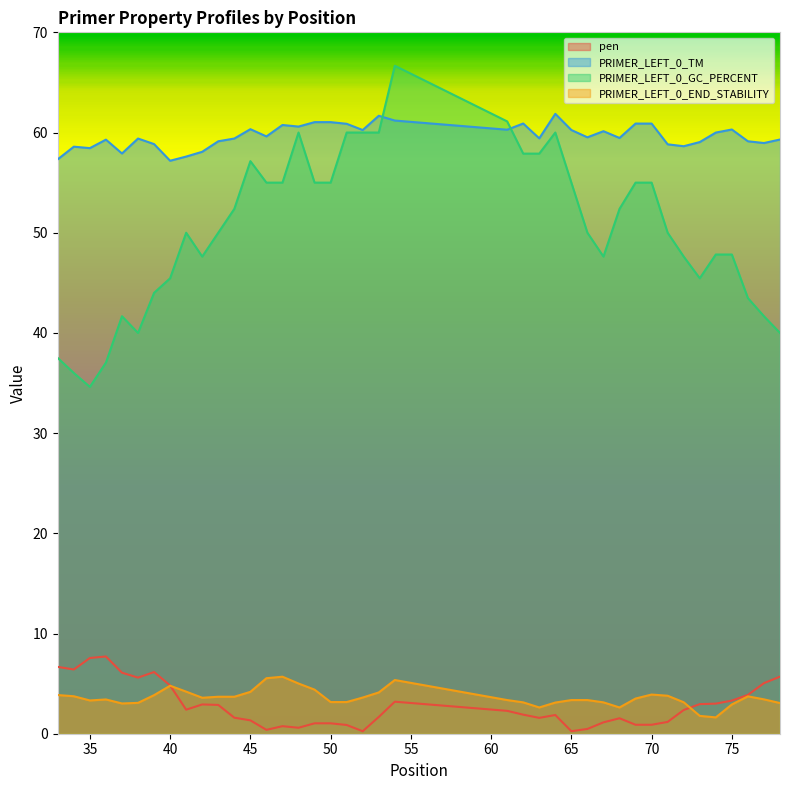

Reading right to left, transcribe all the data shown in this chart.

pen: 78=5.7	77=5.0	76=3.9	75=3.3	74=3.0	73=3.0	72=2.4	71=1.2	70=0.9	69=0.9	68=1.5	67=1.1	66=0.5	65=0.3	64=1.9	63=1.6	62=1.9	61=2.3	54=3.2	53=1.7	52=0.2	51=0.9	50=1.0	49=1.0	48=0.6	47=0.8	46=0.4	45=1.3	44=1.6	43=2.9	42=2.9	41=2.4	40=4.8	39=6.2	38=5.6	37=6.1	36=7.7	35=7.6	34=6.4	33=6.7
PRIMER_LEFT_0_TM: 78=59.3	77=59.0	76=59.1	75=60.3	74=60.0	73=59.0	72=58.6	71=58.8	70=60.9	69=60.9	68=59.5	67=60.1	66=59.5	65=60.3	64=61.9	63=59.4	62=60.9	61=60.3	54=61.2	53=61.7	52=60.2	51=60.9	50=61.0	49=61.0	48=60.6	47=60.8	46=59.6	45=60.3	44=59.4	43=59.1	42=58.1	41=57.6	40=57.2	39=58.8	38=59.4	37=57.9	36=59.3	35=58.4	34=58.6	33=57.3
PRIMER_LEFT_0_GC_PERCENT: 78=40.0	77=41.7	76=43.5	75=47.8	74=47.8	73=45.5	72=47.6	71=50.0	70=55.0	69=55.0	68=52.4	67=47.6	66=50.0	65=55.0	64=60.0	63=57.9	62=57.9	61=61.1	54=66.7	53=60.0	52=60.0	51=60.0	50=55.0	49=55.0	48=60.0	47=55.0	46=55.0	45=57.1	44=52.4	43=50.0	42=47.6	41=50.0	40=45.5	39=44.0	38=40.0	37=41.7	36=37.0	35=34.6	34=36.0	33=37.5
PRIMER_LEFT_0_END_STABILITY: 78=3.1	77=3.4	76=3.7	75=2.9	74=1.6	73=1.8	72=3.1	71=3.8	70=3.9	69=3.5	68=2.6	67=3.1	66=3.4	65=3.4	64=3.1	63=2.6	62=3.1	61=3.4	54=5.4	53=4.1	52=3.6	51=3.2	50=3.2	49=4.4	48=5.0	47=5.7	46=5.5	45=4.2	44=3.7	43=3.7	42=3.6	41=4.2	40=4.8	39=3.9	38=3.1	37=3.0	36=3.4	35=3.3	34=3.7	33=3.9